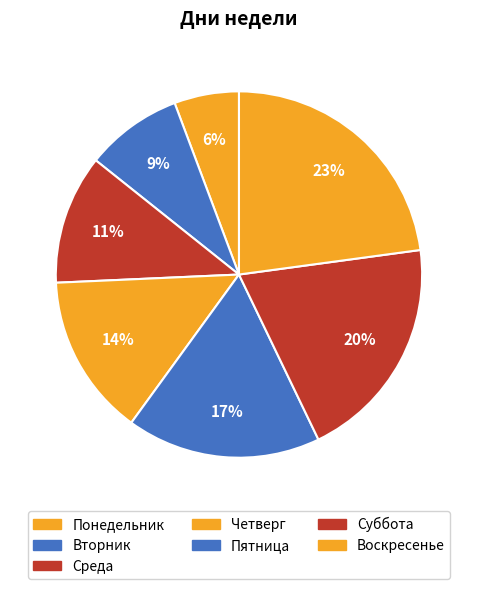

How many slices are in this pie chart?

7